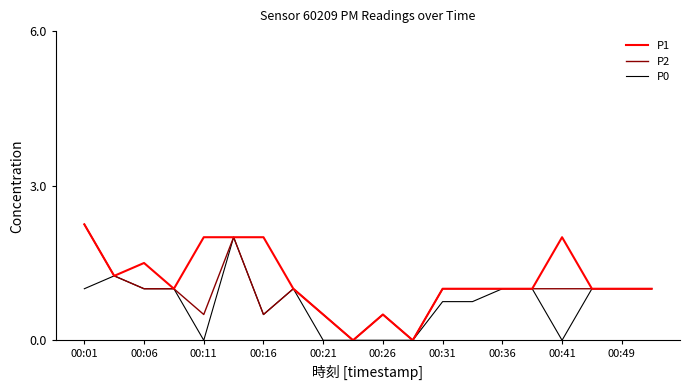

Is this an area chart (filled region under the line)?

No